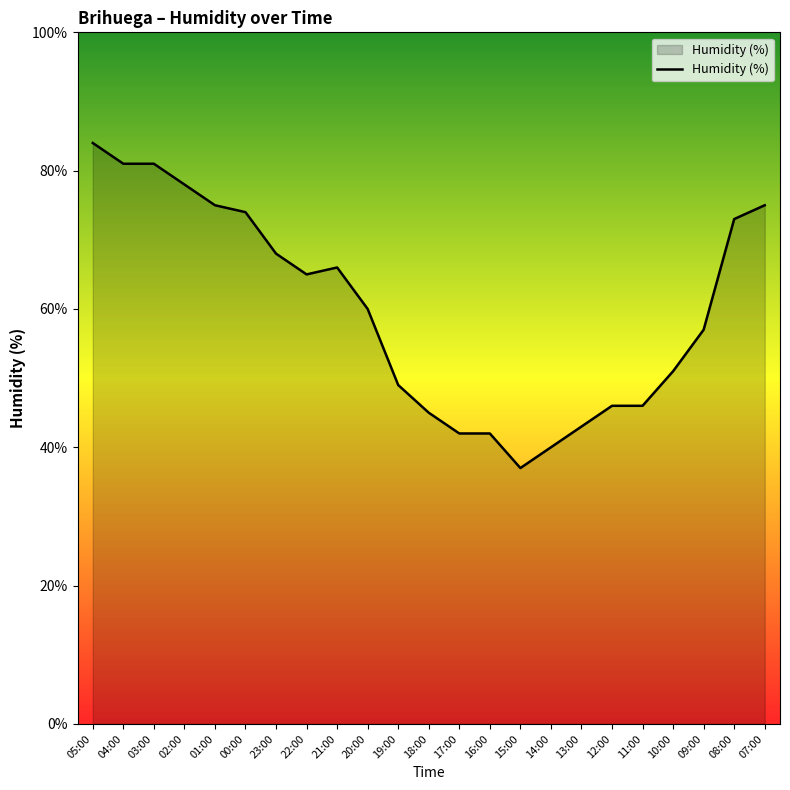

What is the change in value from 14:00 to 09:00?

+17